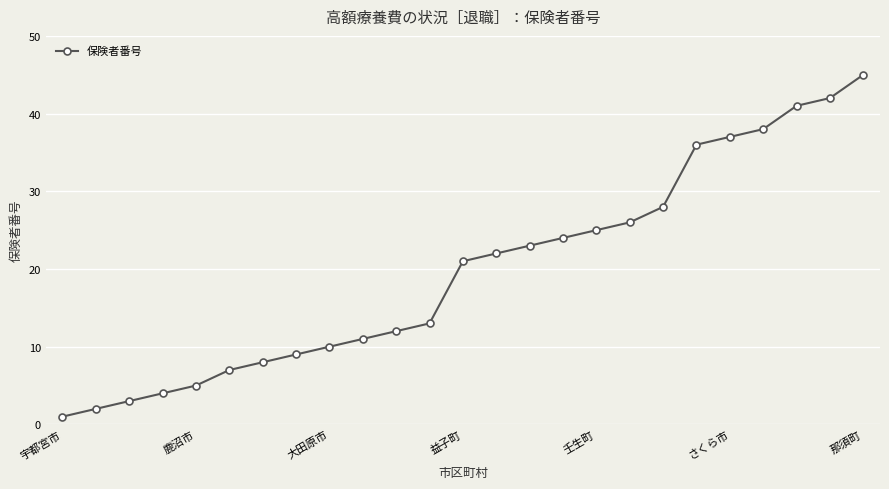

Reading left to right, extract all data points from this chart.

1	2	3	4	5	7	8	9	10	11	12	13	21	22	23	24	25	26	28	36	37	38	41	42	45